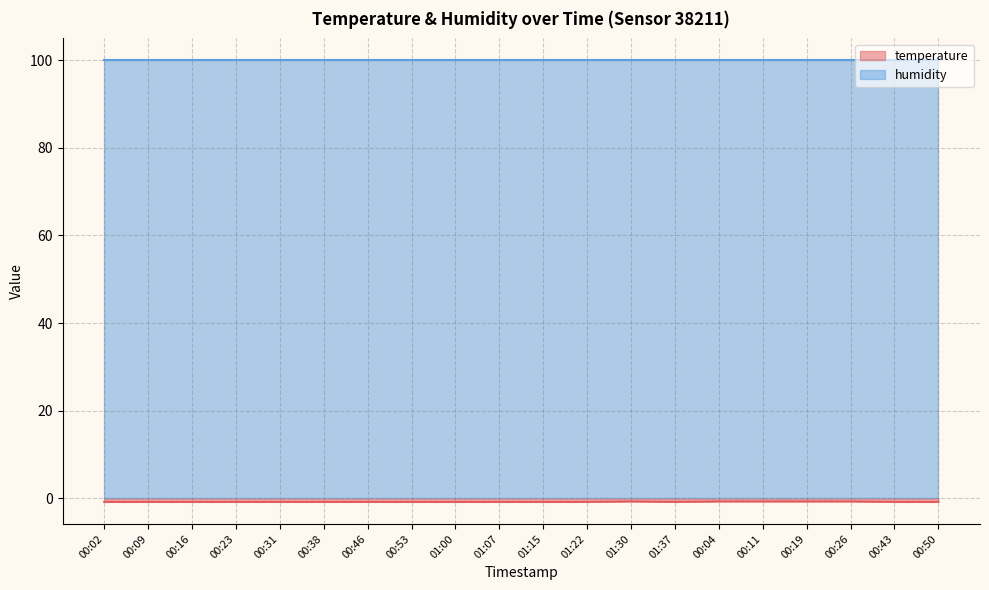

Where is the data nearest to the value 0?

01:30